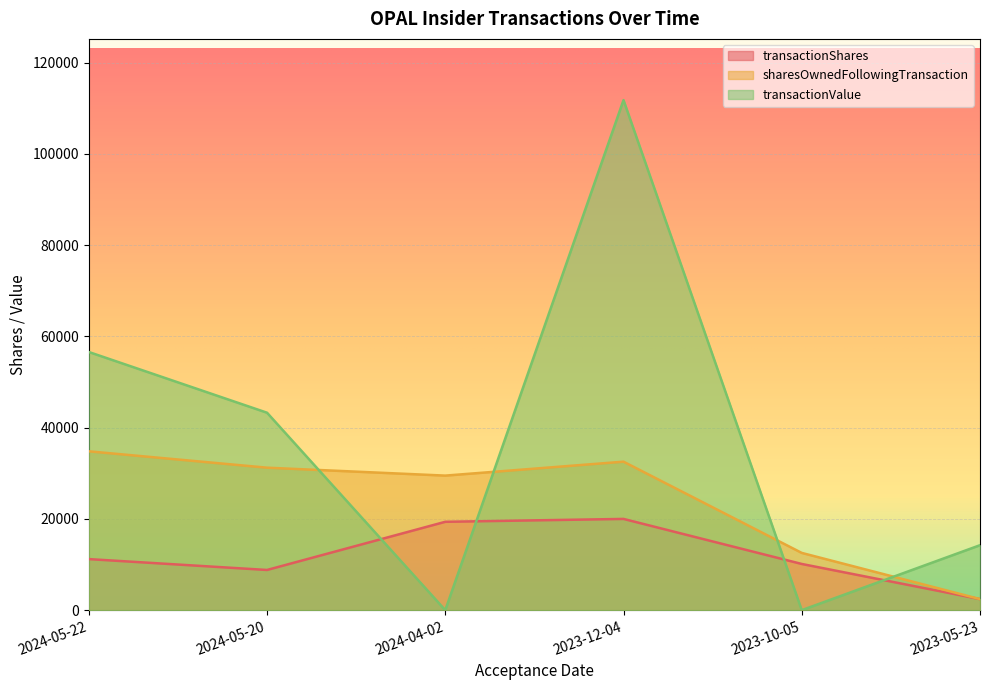

Rank the series at 2024-05-20 from highest to lowest value.

transactionValue, sharesOwnedFollowingTransaction, transactionShares